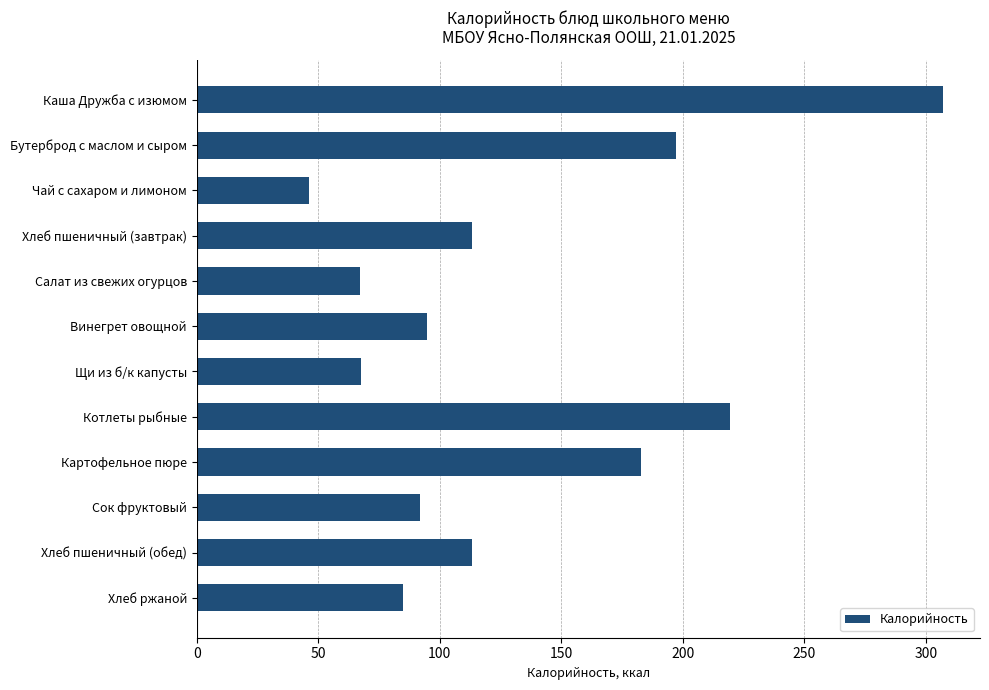

How many data points are less than 113?

6